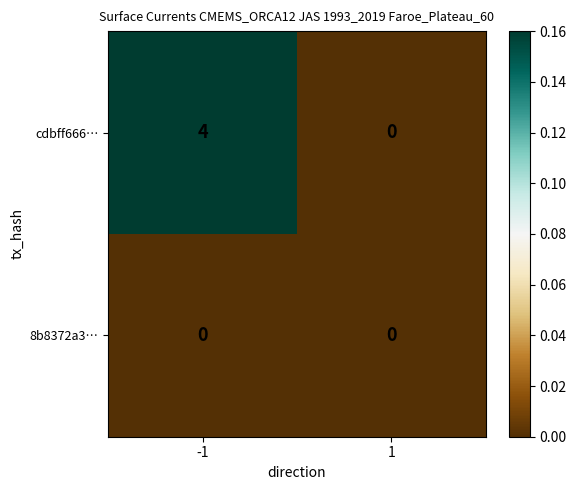

Which series has the widest spread of values?

cdbff666…